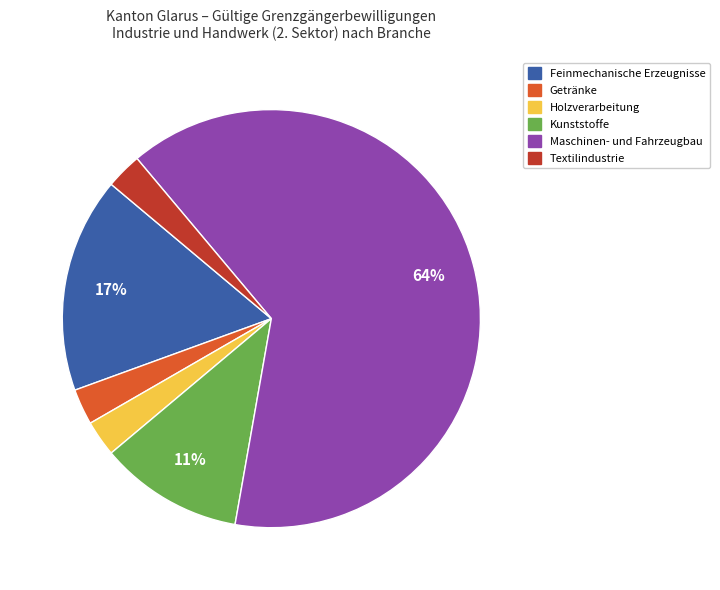

To the nearest percent, what is the average slice percentage?

17%